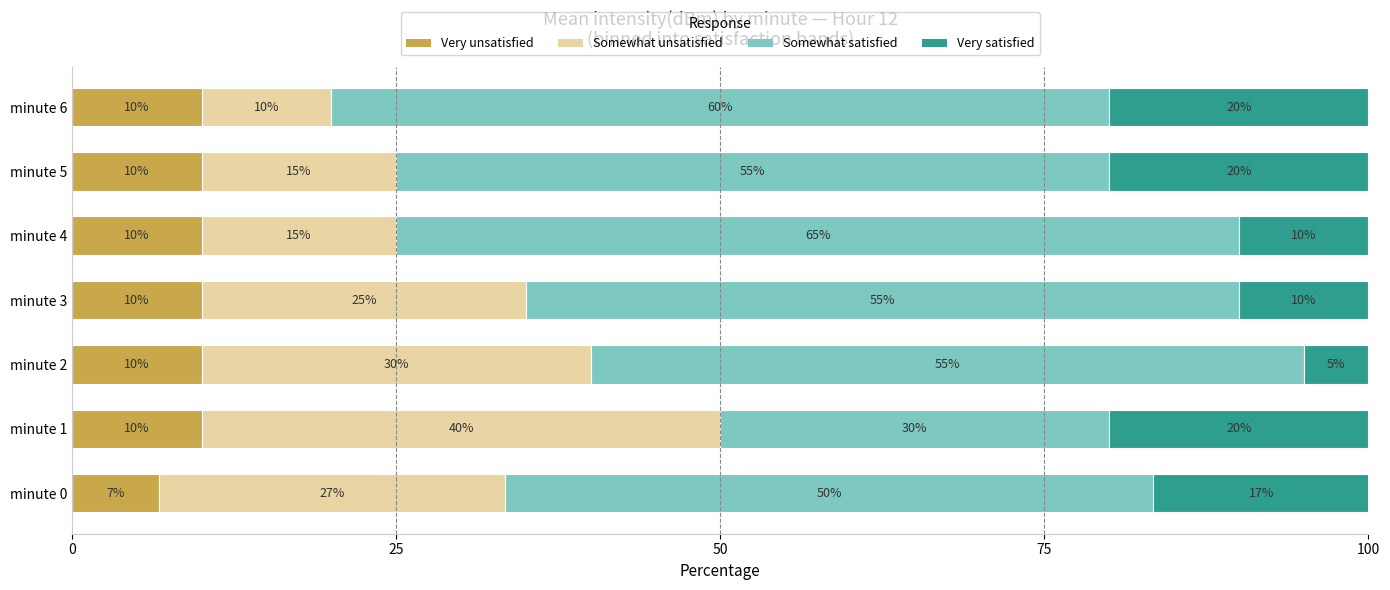

At which category is the sum across all series the highest?

minute 0